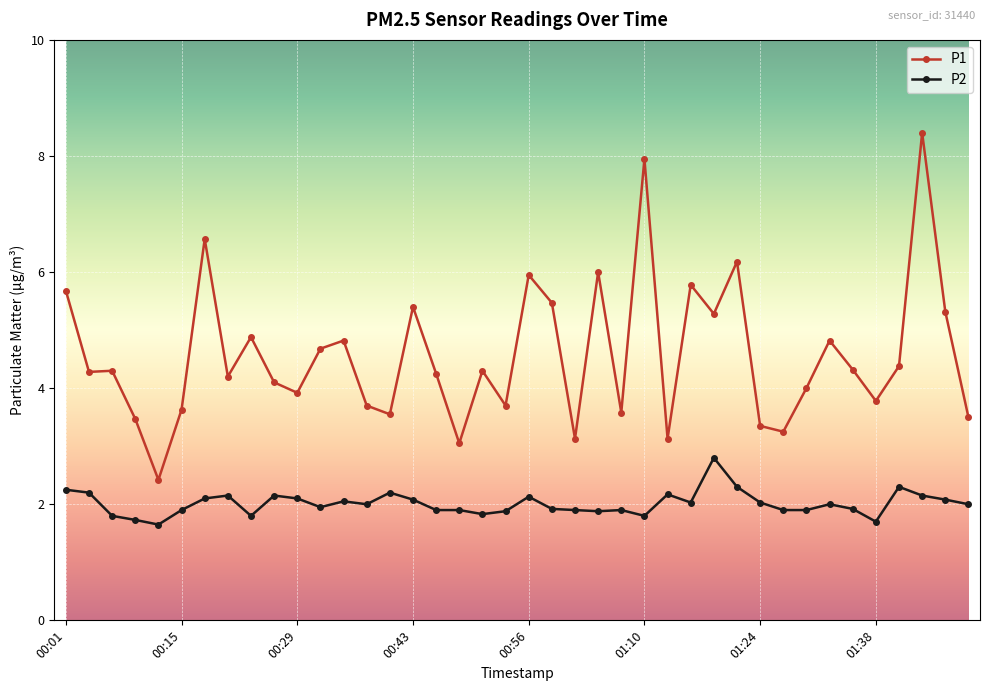

List the series in order of their peak value, lowest first.

P2, P1